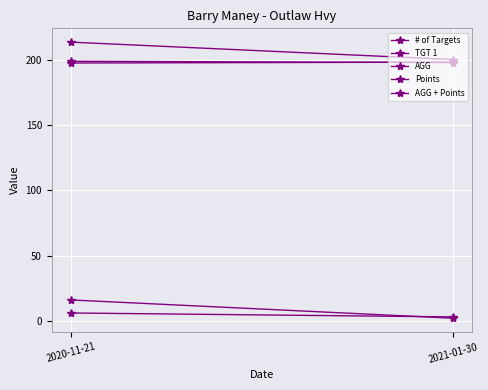

At which category does the chart reach its minimum across all series?

2021-01-30